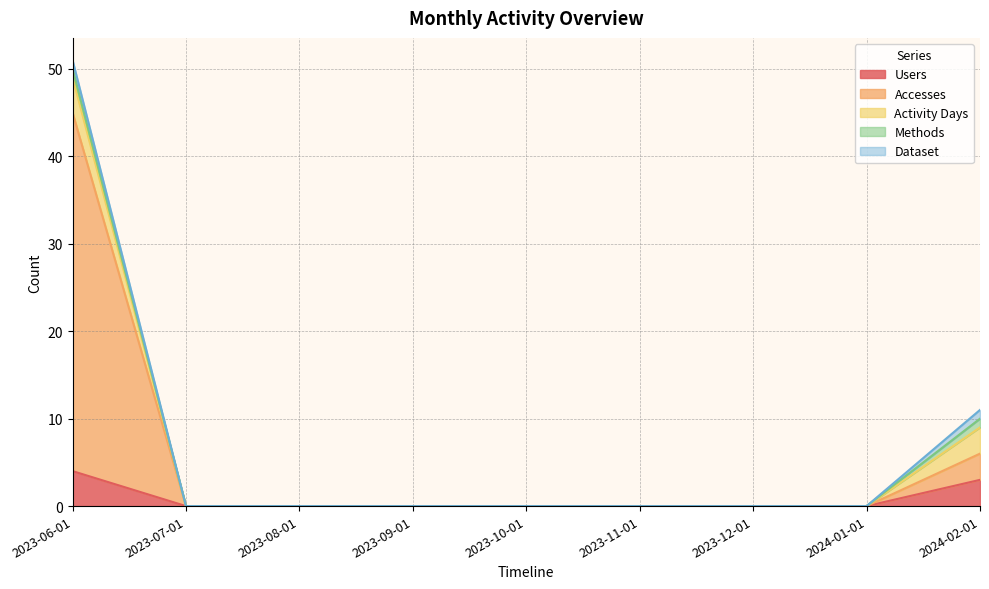

Which series changed the most between 2023-10-01 and 2024-01-01?

Users